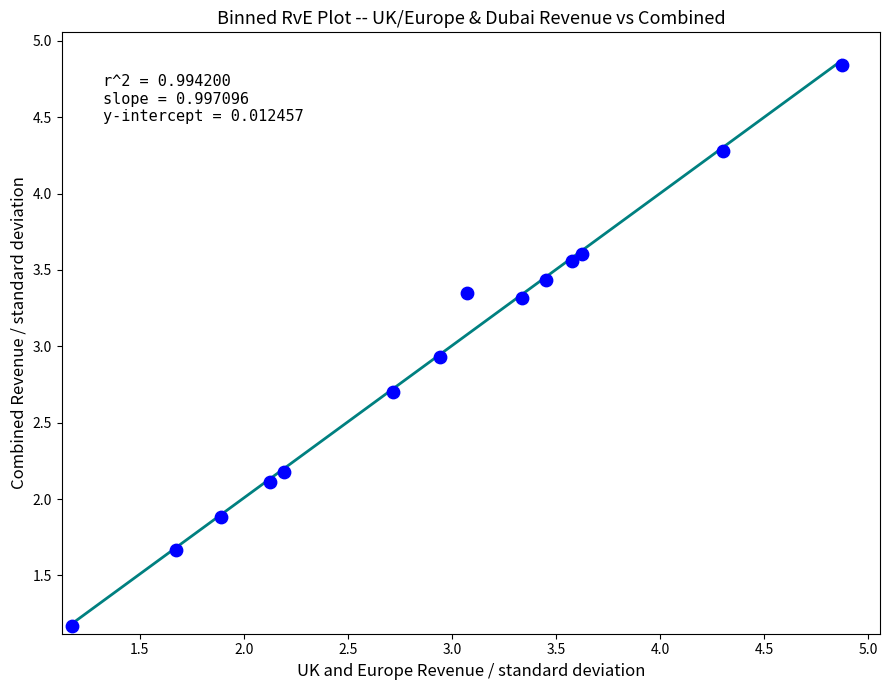

What Y value in the scatter plot is closest to 3?

2.9